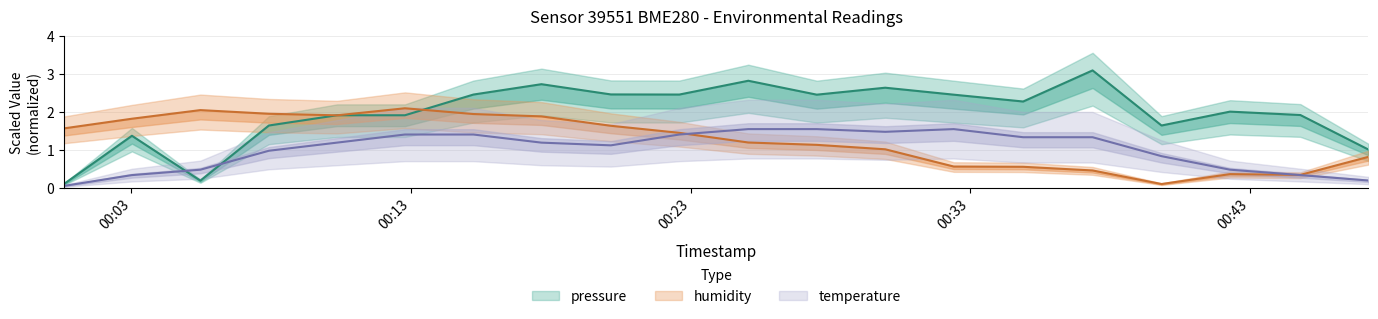

True or false: humidity and temperature cross at least once.

True